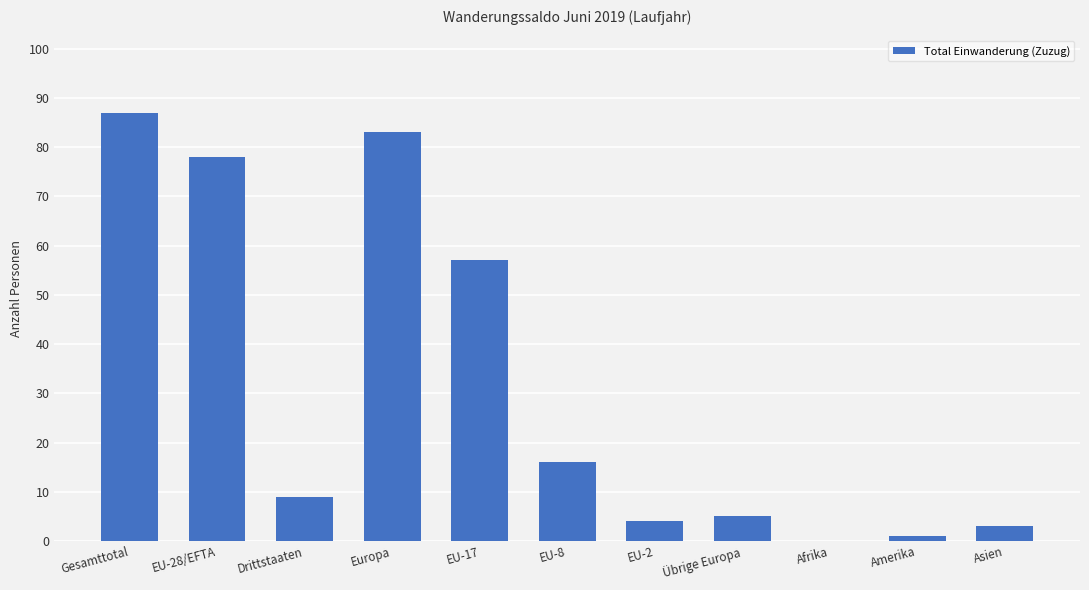

Which has a higher value, EU-28/EFTA or EU-8?

EU-28/EFTA